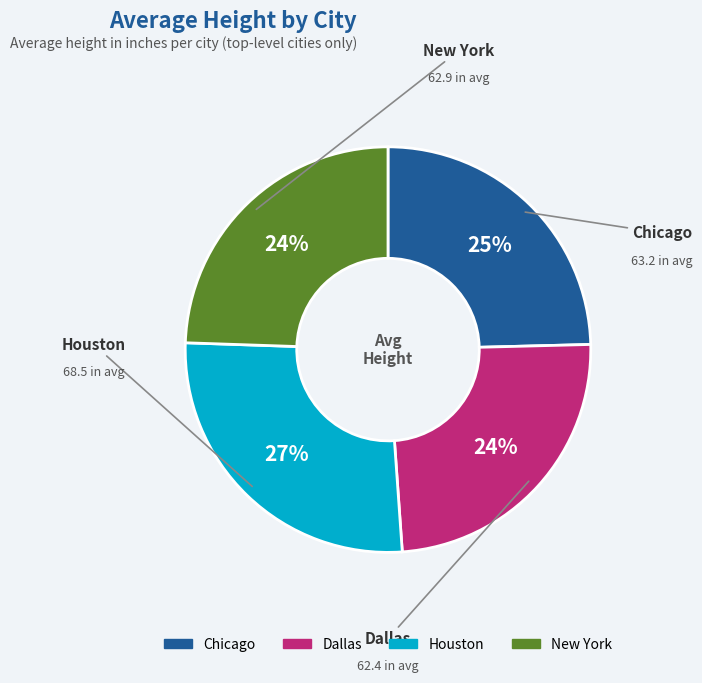

The Dallas slice represents 14% of the pie. True or false?

False